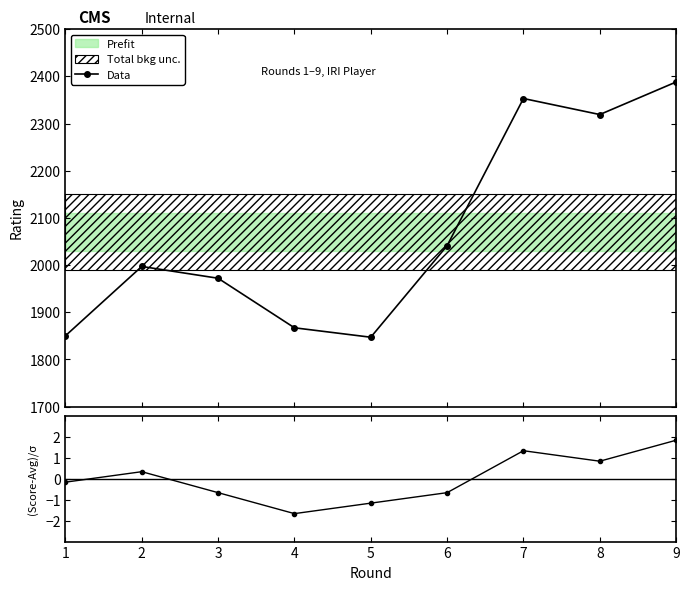

What is the maximum value for Data?

2388